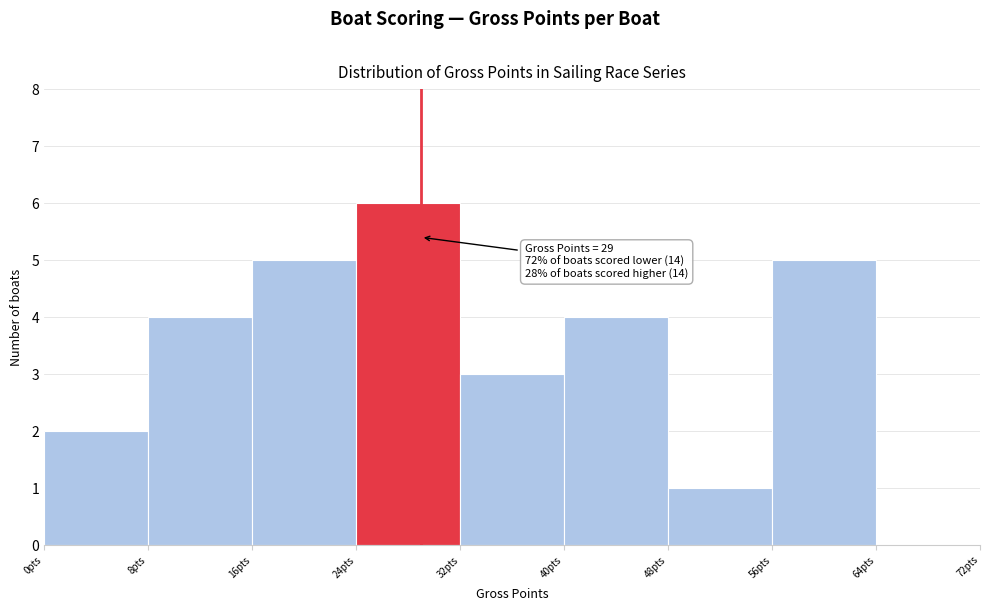

Over which range of the x-axis is the bar tallest?

24 to 32